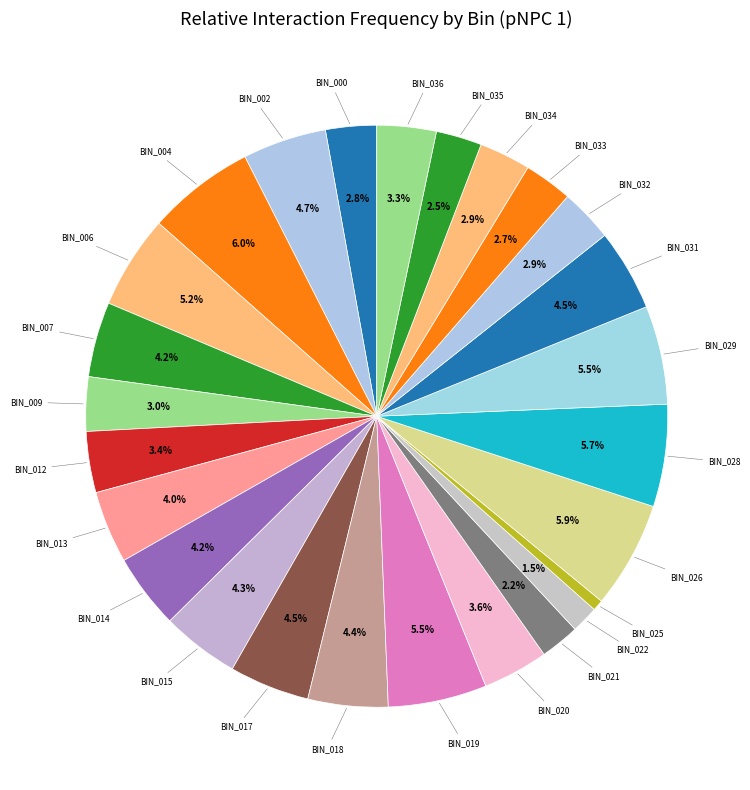

Rank the categories by value from lowest to highest.

pNPC 1 BIN_025, pNPC 1 BIN_022, pNPC 1 BIN_021, pNPC 1 BIN_035, pNPC 1 BIN_033, pNPC 1 BIN_000, pNPC 1 BIN_034, pNPC 1 BIN_032, pNPC 1 BIN_009, pNPC 1 BIN_036, pNPC 1 BIN_012, pNPC 1 BIN_020, pNPC 1 BIN_013, pNPC 1 BIN_014, pNPC 1 BIN_007, pNPC 1 BIN_015, pNPC 1 BIN_018, pNPC 1 BIN_017, pNPC 1 BIN_031, pNPC 1 BIN_002, pNPC 1 BIN_006, pNPC 1 BIN_029, pNPC 1 BIN_019, pNPC 1 BIN_028, pNPC 1 BIN_026, pNPC 1 BIN_004